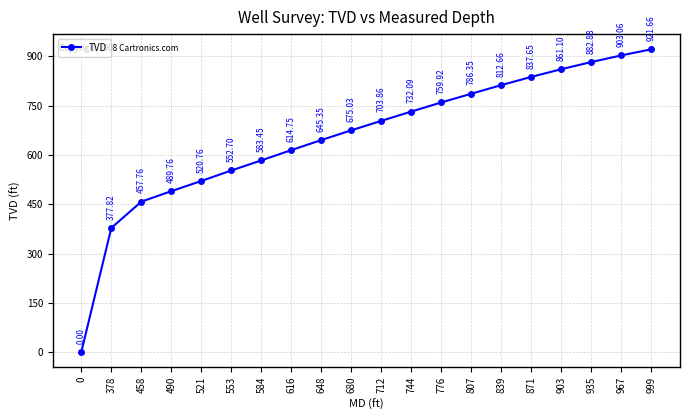

List the labels in order of value, smallest first.

0, 378, 458, 490, 521, 553, 584, 616, 648, 680, 712, 744, 776, 807, 839, 871, 903, 935, 967, 999